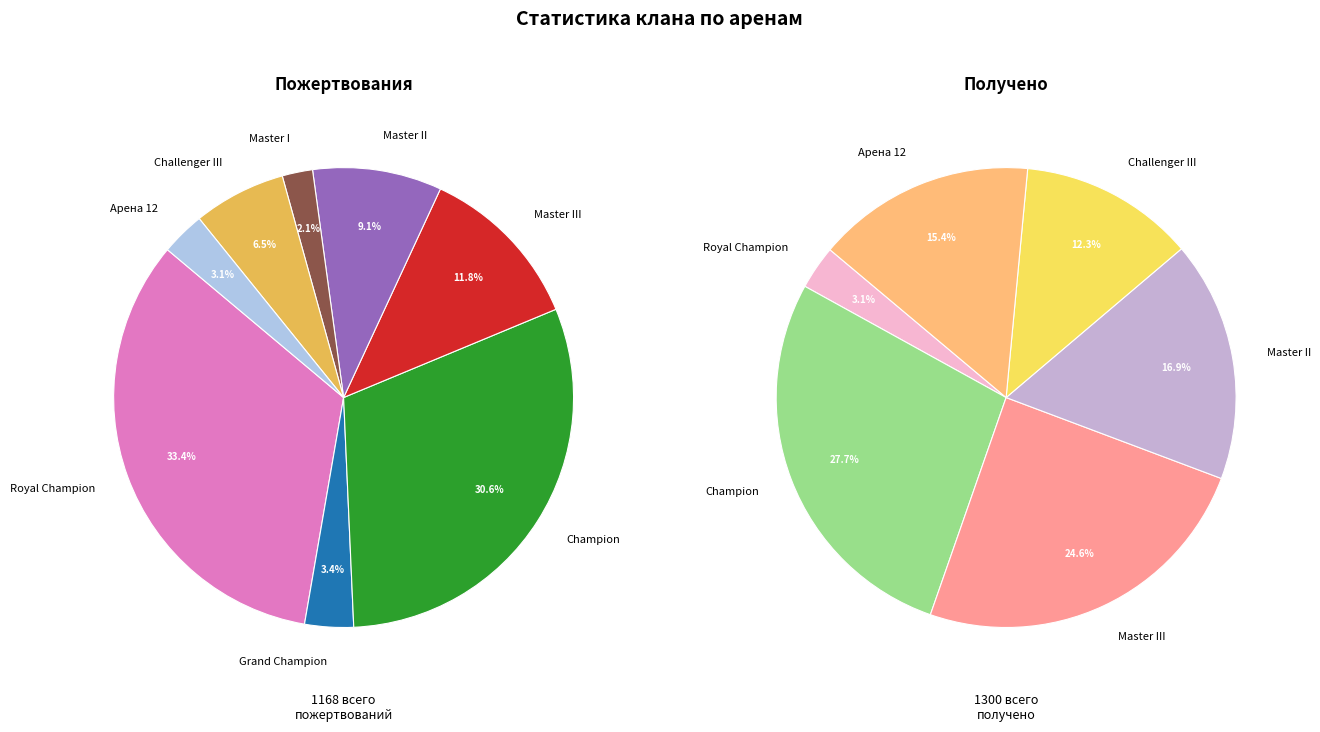

What percentage is the Royal Champion slice, to the nearest percent?

33%